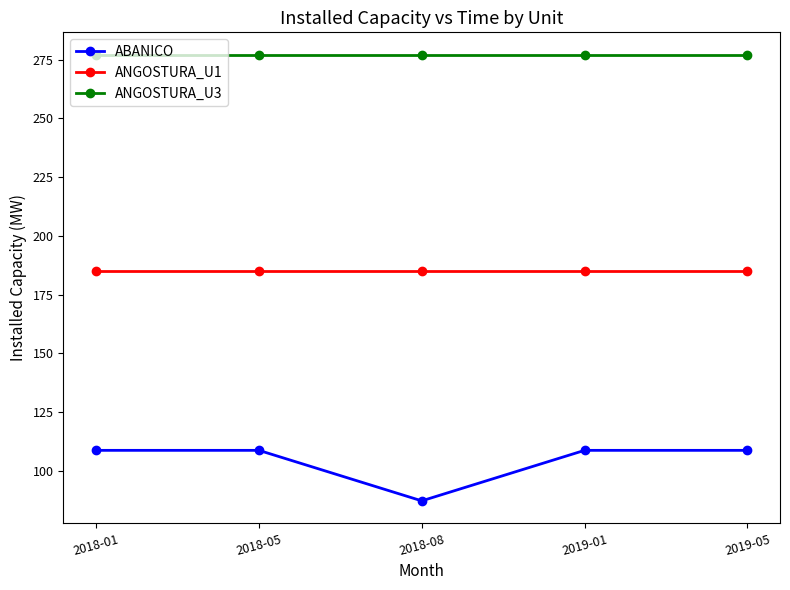

What is the lowest value of the ANGOSTURA_U3 series?

277.2